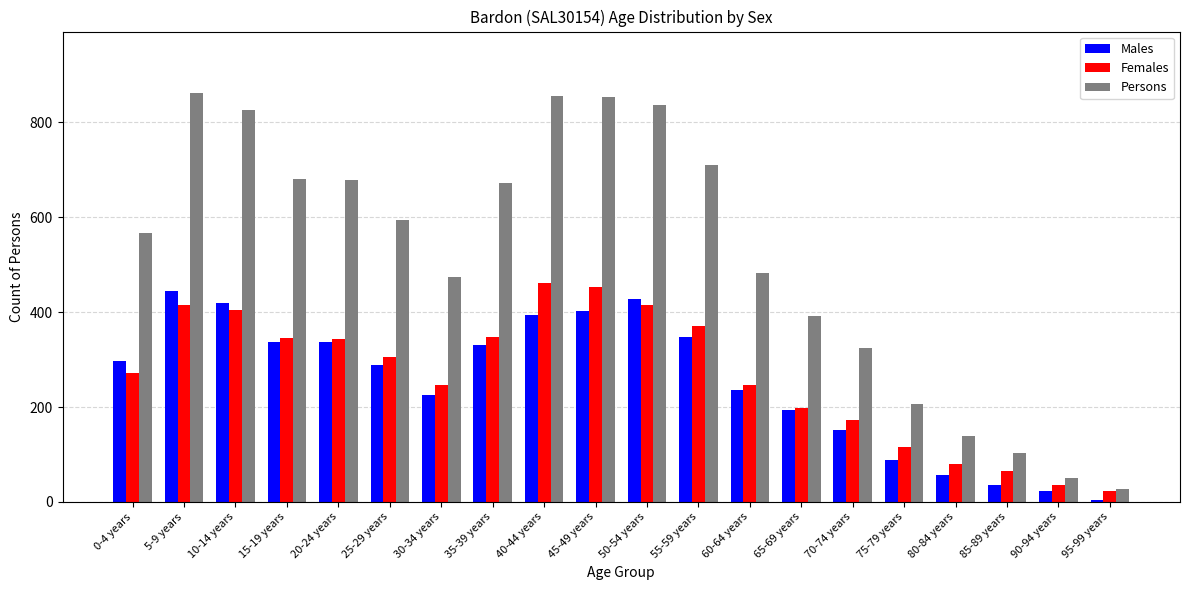

What is the lowest value of the Males series?

5